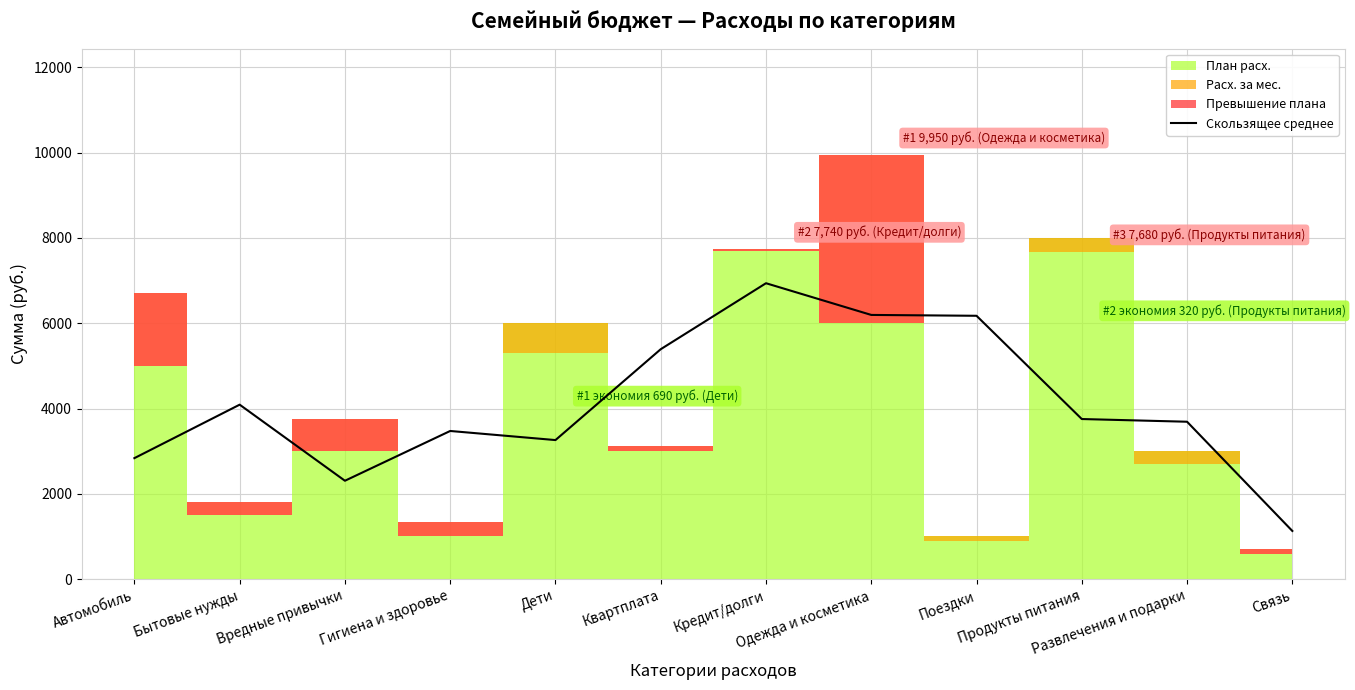

What is the label of the 11th point from the right?

Бытовые нужды